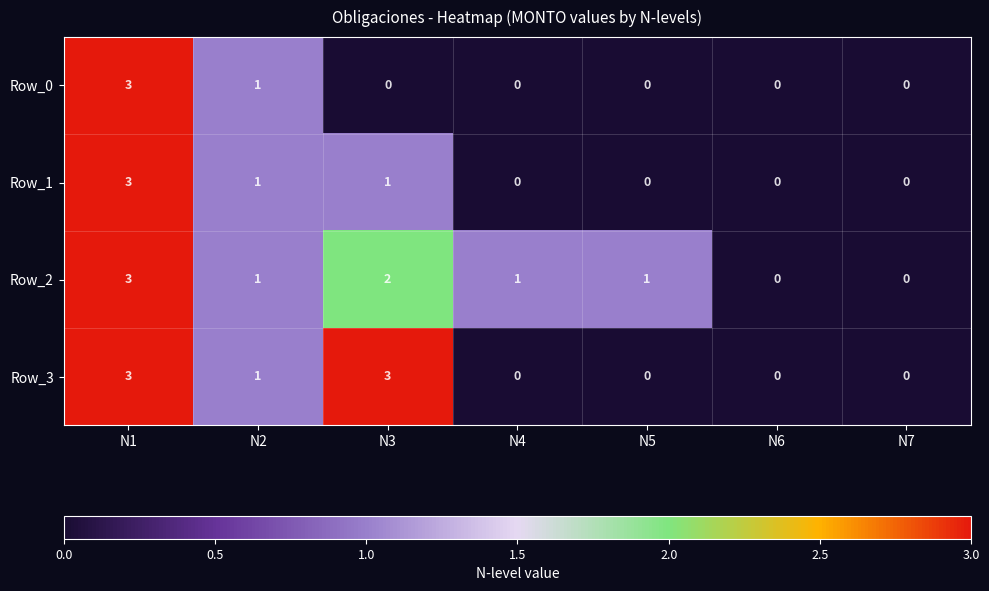

Which series changed the most between N3 and N6?

Row_3